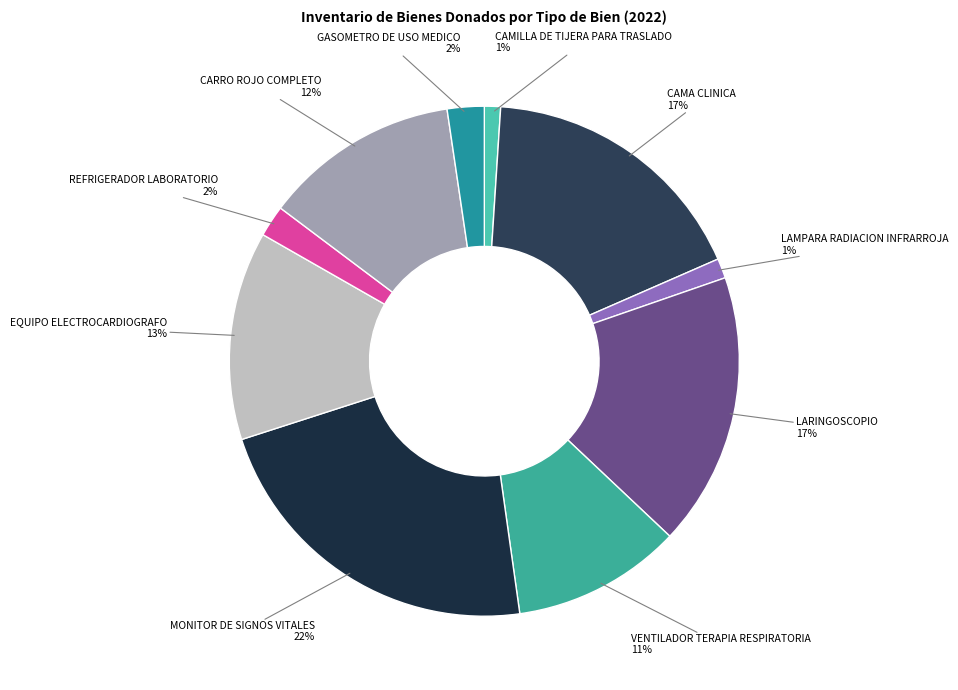

How many segments does this pie chart have?

10